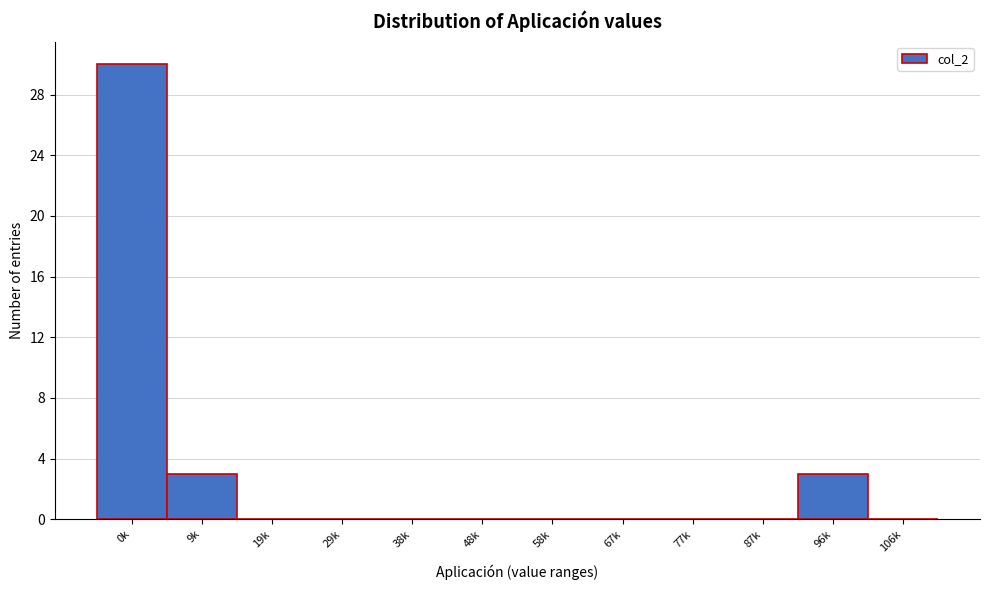

Reading right to left, list all the values displayed in this chart.

106k=0	96k=3	87k=0	77k=0	67k=0	58k=0	48k=0	38k=0	29k=0	19k=0	9k=3	0k=30